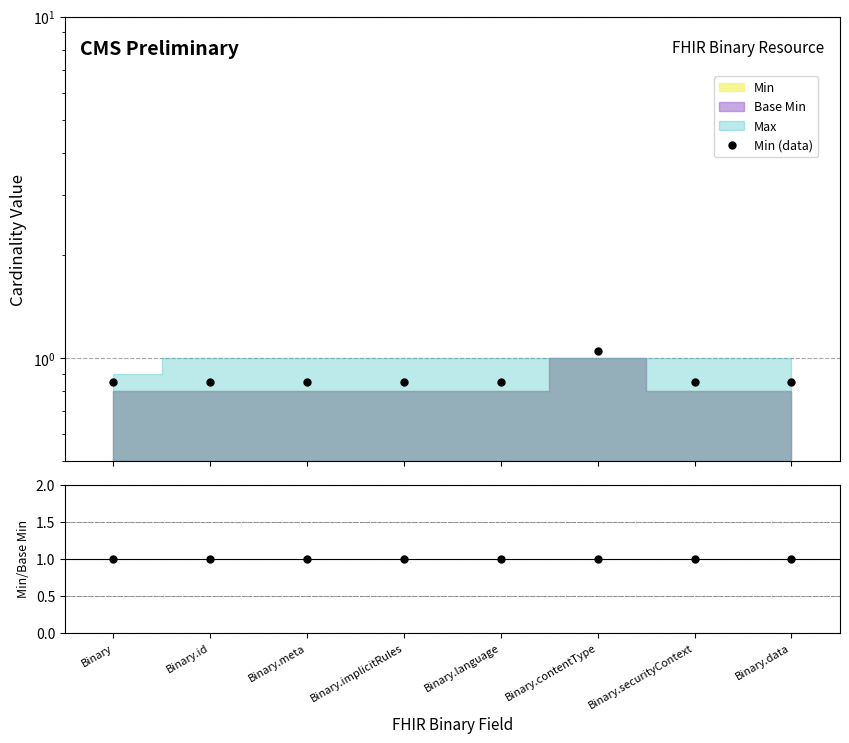

At which label is Min (data) closest to 0?

Binary